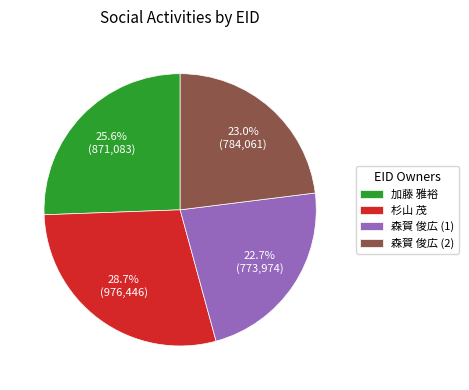

To the nearest percent, what is the difference between the largest and smallest slice percentages?

6%